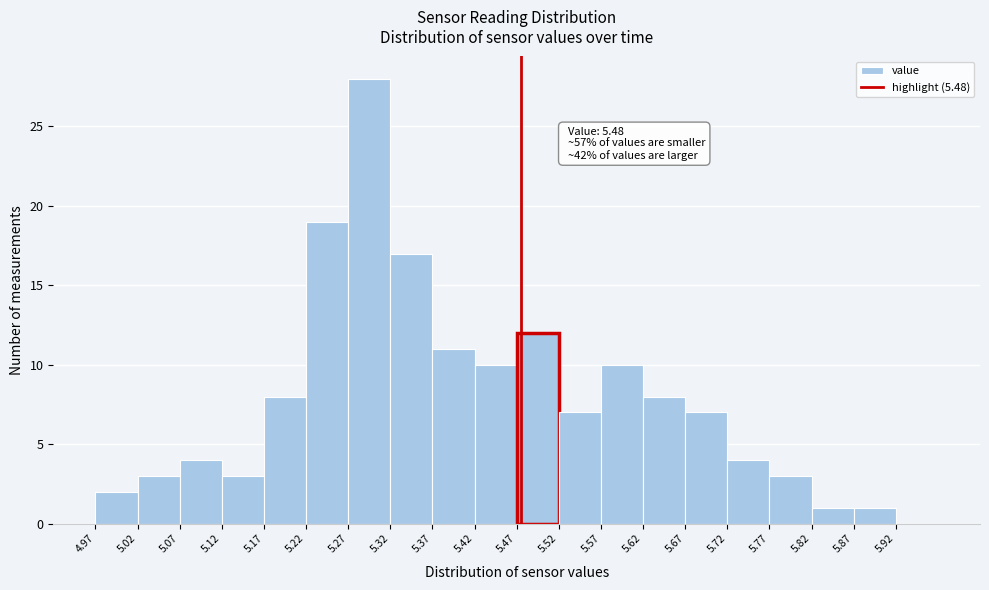

Over which range of the x-axis is the bar tallest?

5.275 to 5.325